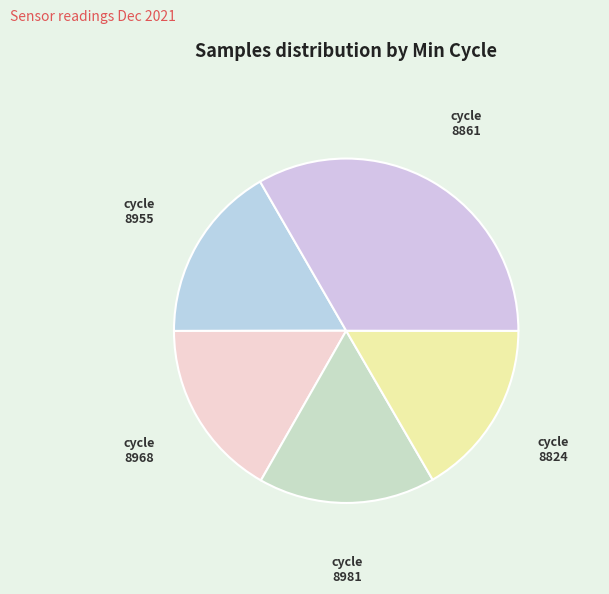

Count the number of slices in the pie.

5